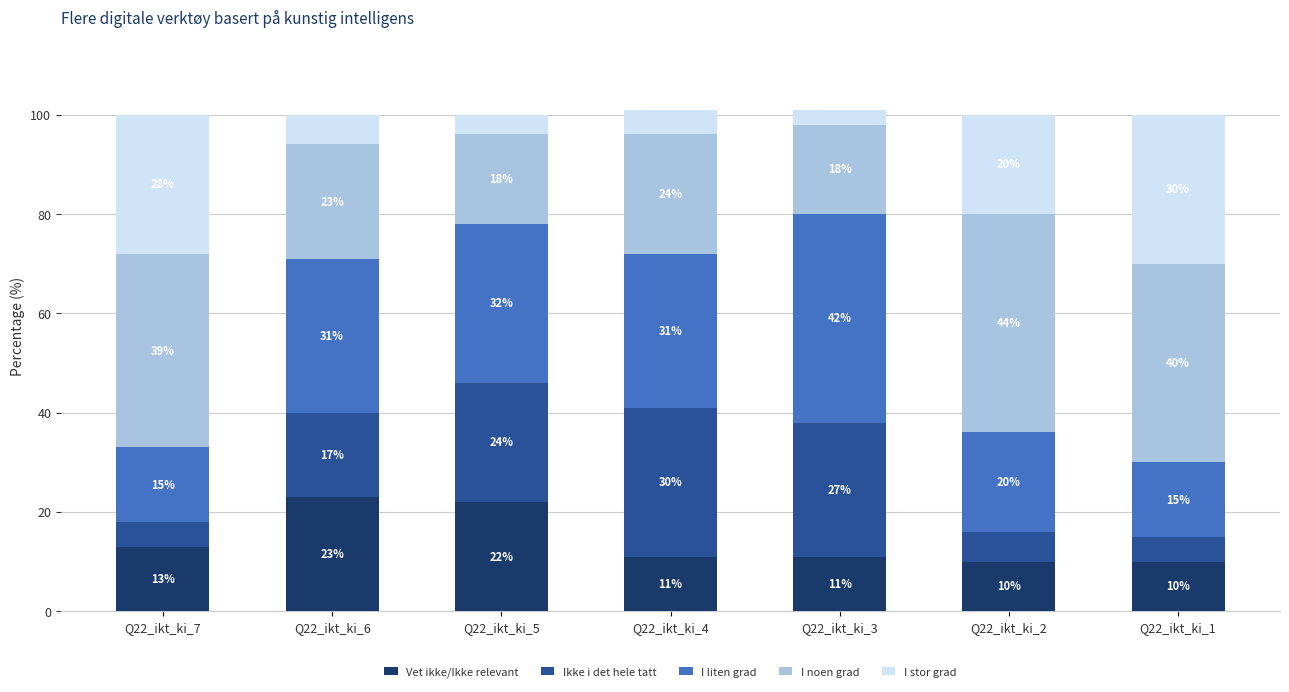

What is the lowest value of the Vet ikke/Ikke relevant series?

10